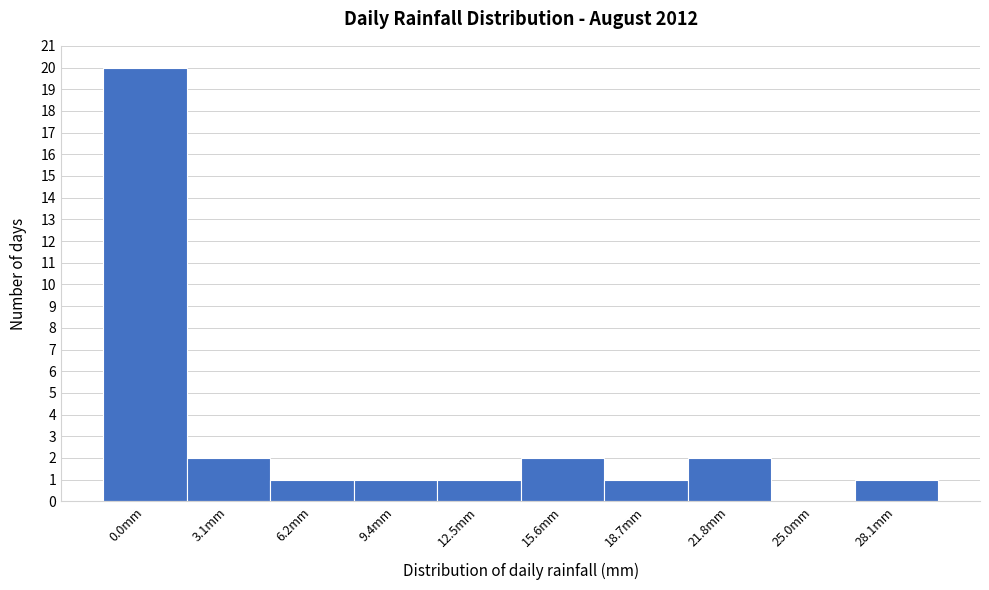

Reading left to right, list all the values displayed in this chart.

0.0mm=20	3.1mm=2	6.2mm=1	9.4mm=1	12.5mm=1	15.6mm=2	18.7mm=1	21.8mm=2	25.0mm=0	28.1mm=1